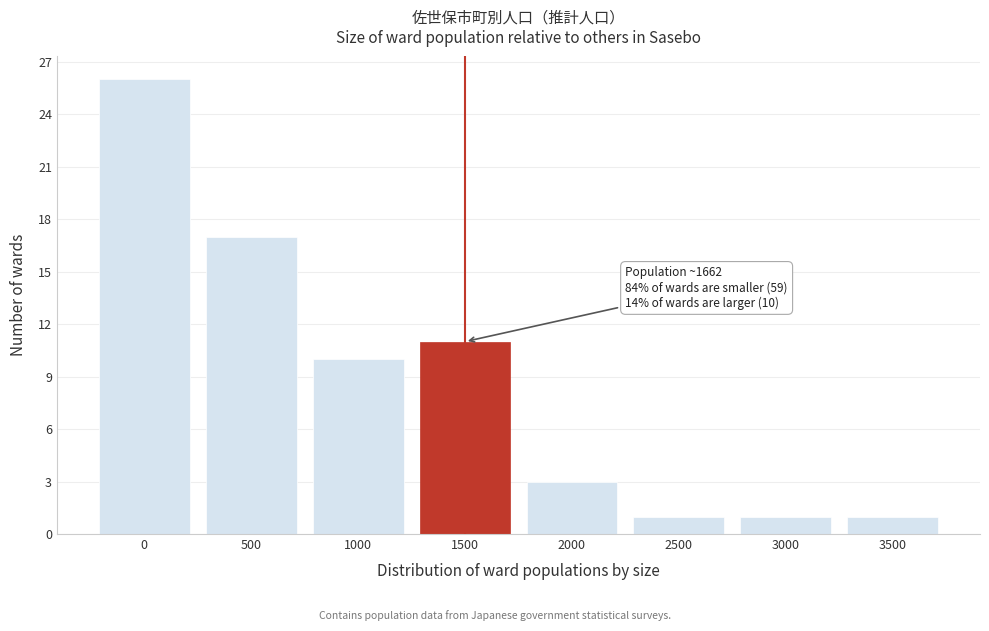

Reading left to right, extract all data points from this chart.

26	17	10	11	3	1	1	1